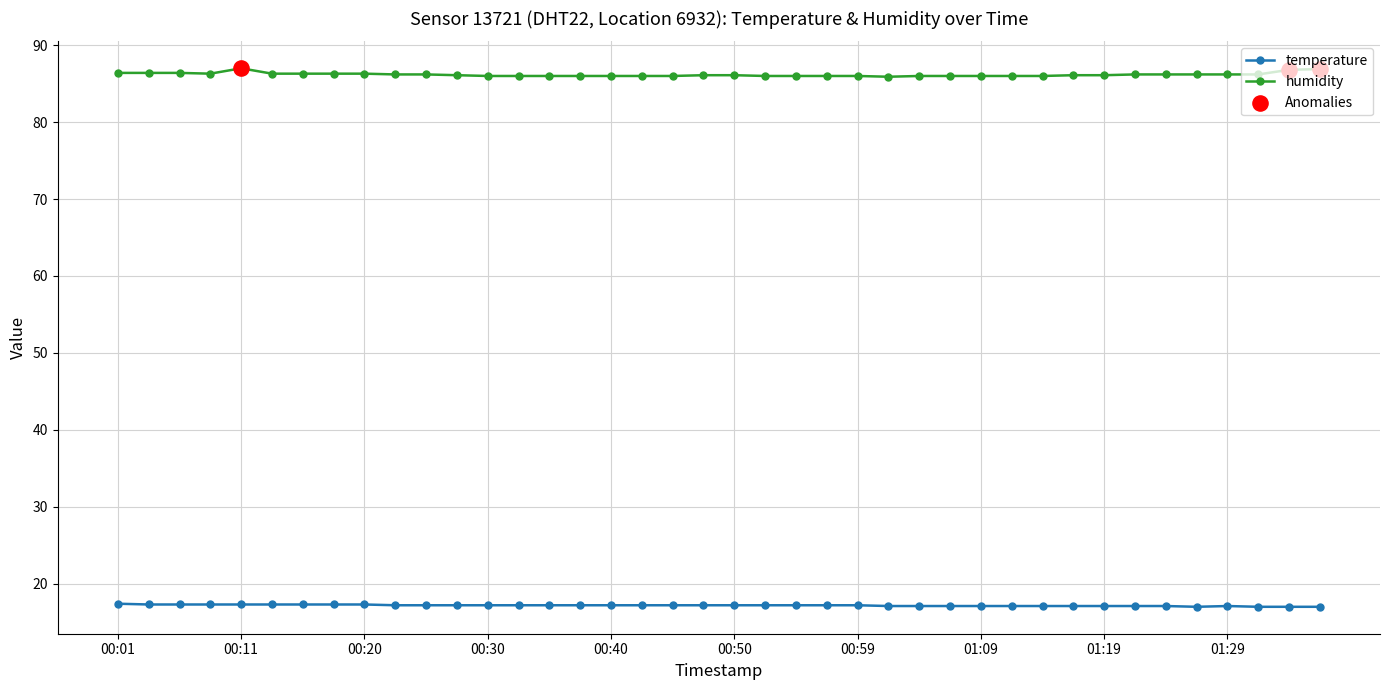

Which series has the largest total across all categories?

humidity